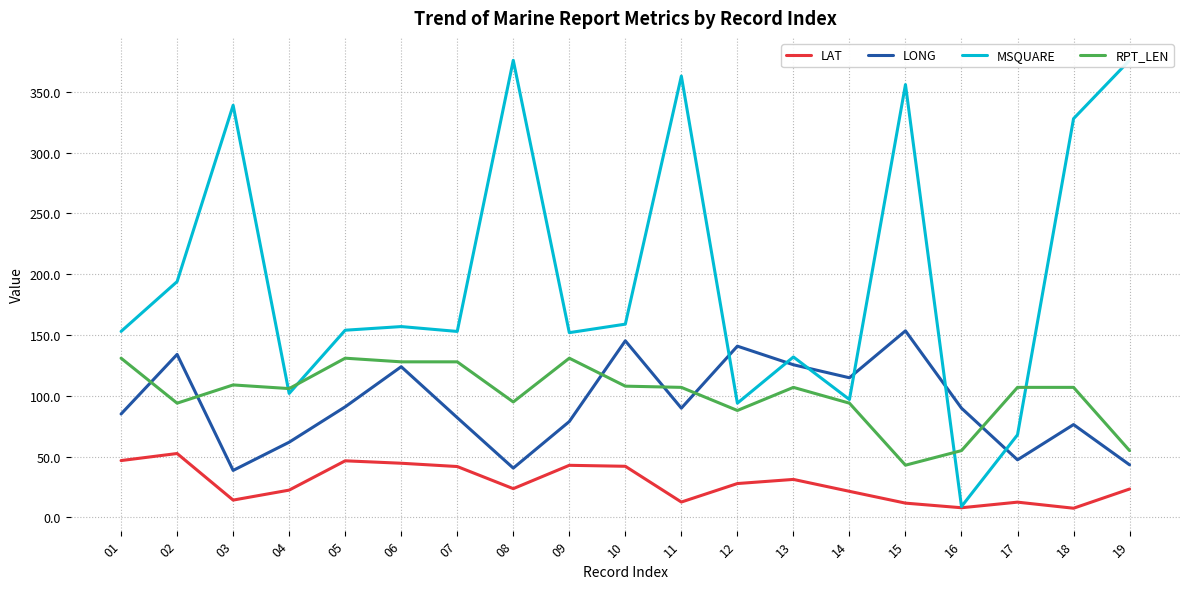

How many lines are shown in the chart?

4